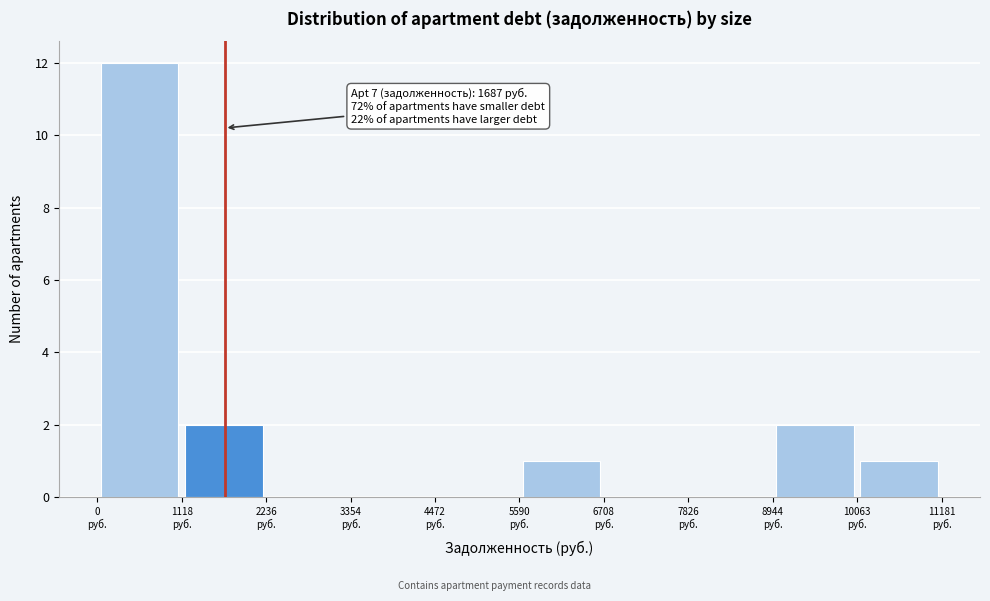

Which range on the x-axis has the tallest bar?

0 to 1200